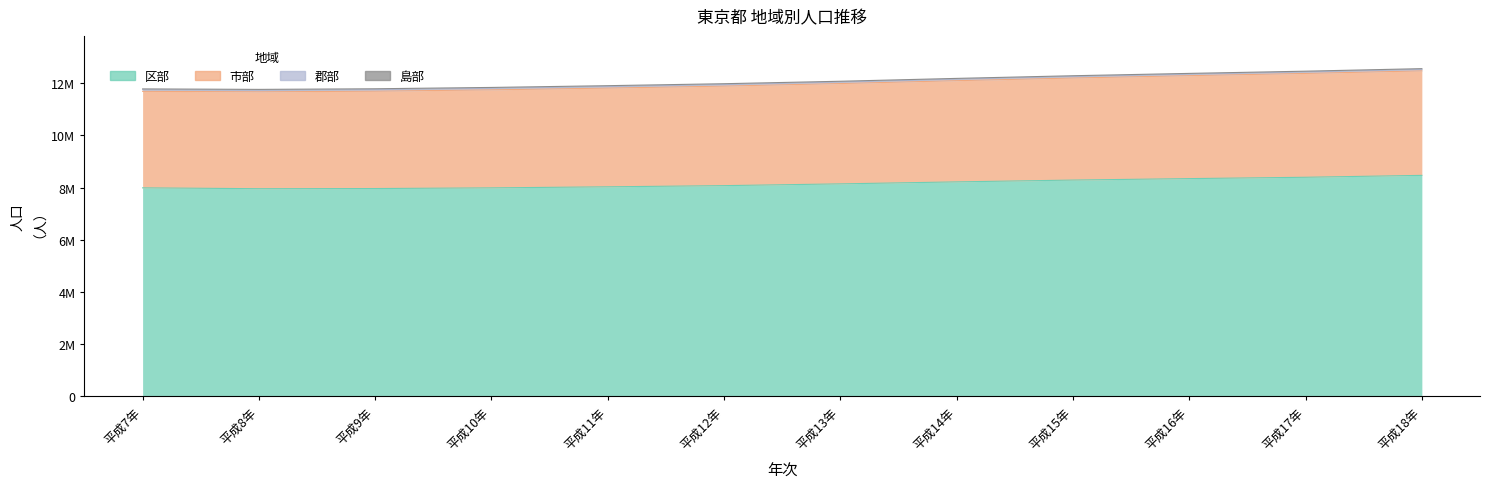

True or false: 市部 and 区部 intersect in this chart.

False